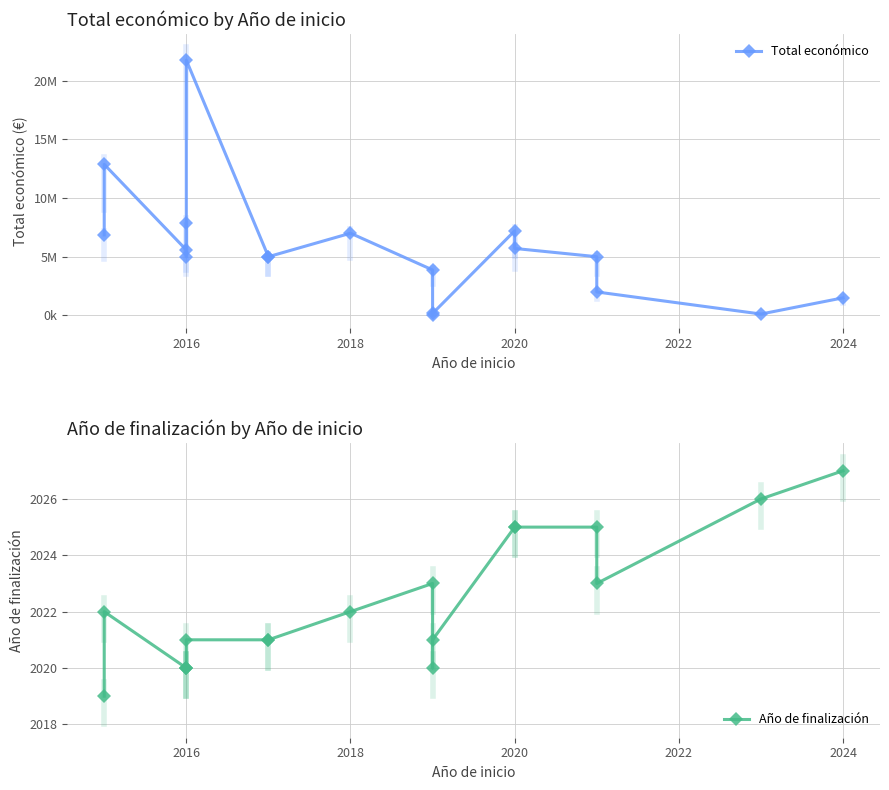

True or false: Total económico and Año de finalización cross at least once.

False